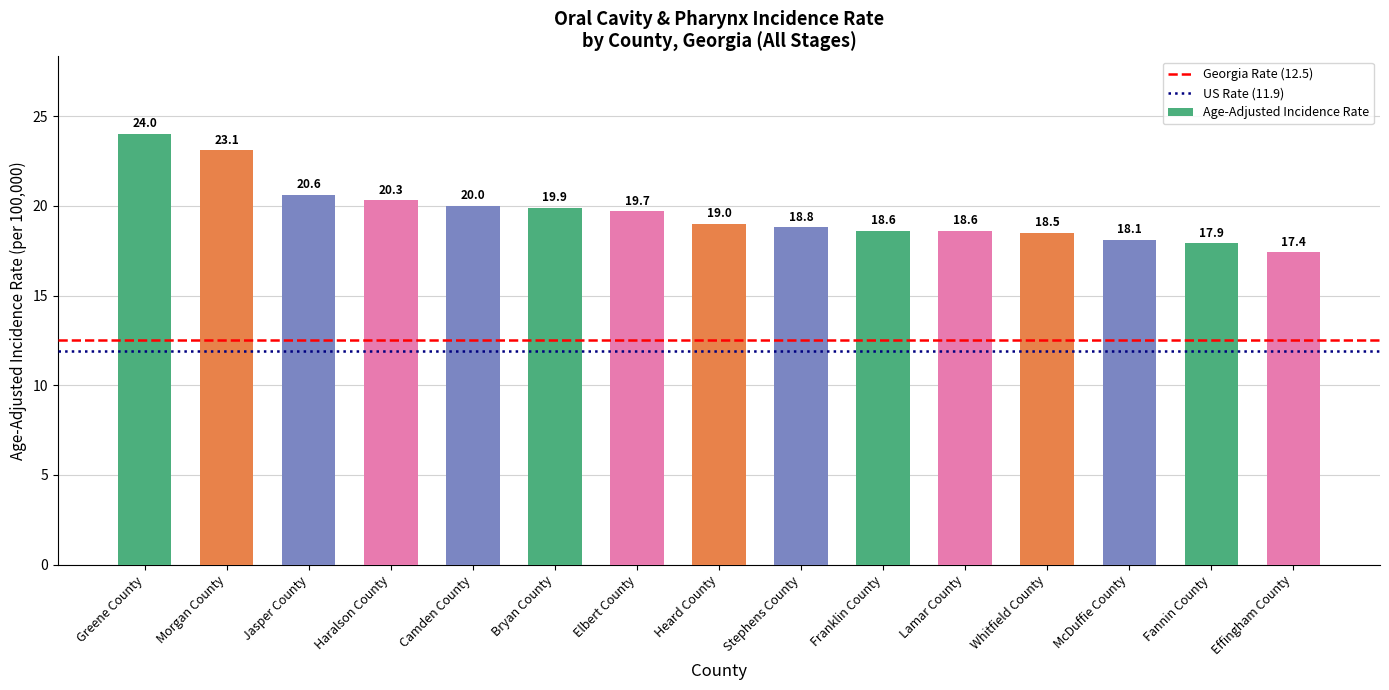

Read the value at Stephens County.

18.8